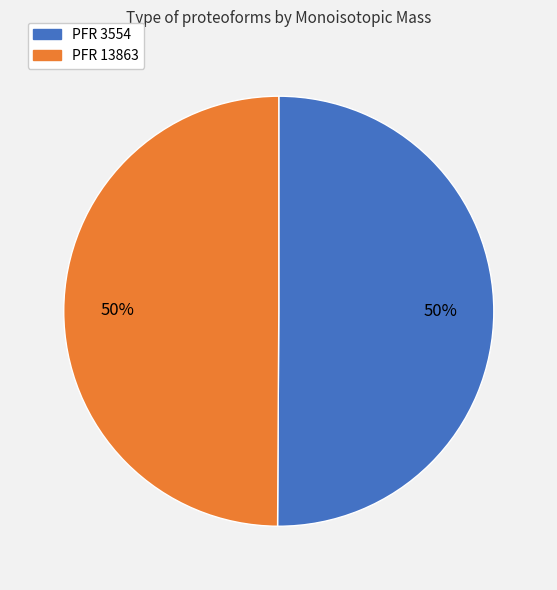

True or false: PFR 3554 accounts for 36% of the total.

False